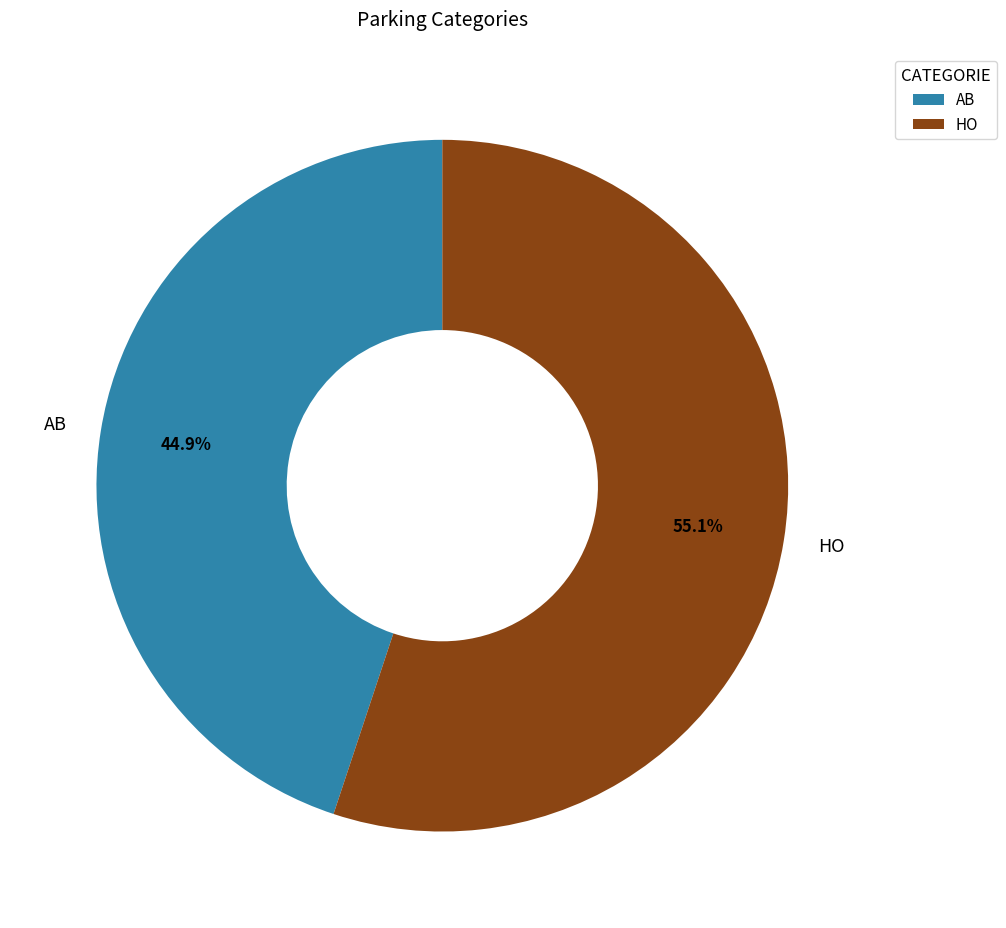

How much of the chart is everything except HO?

44.9%